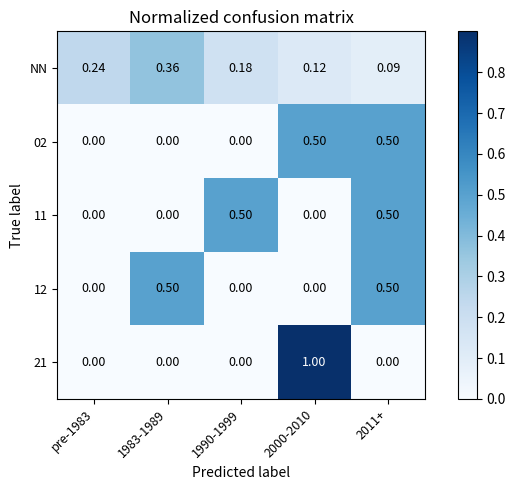

At how many categories does at least one series exceed 0?

5